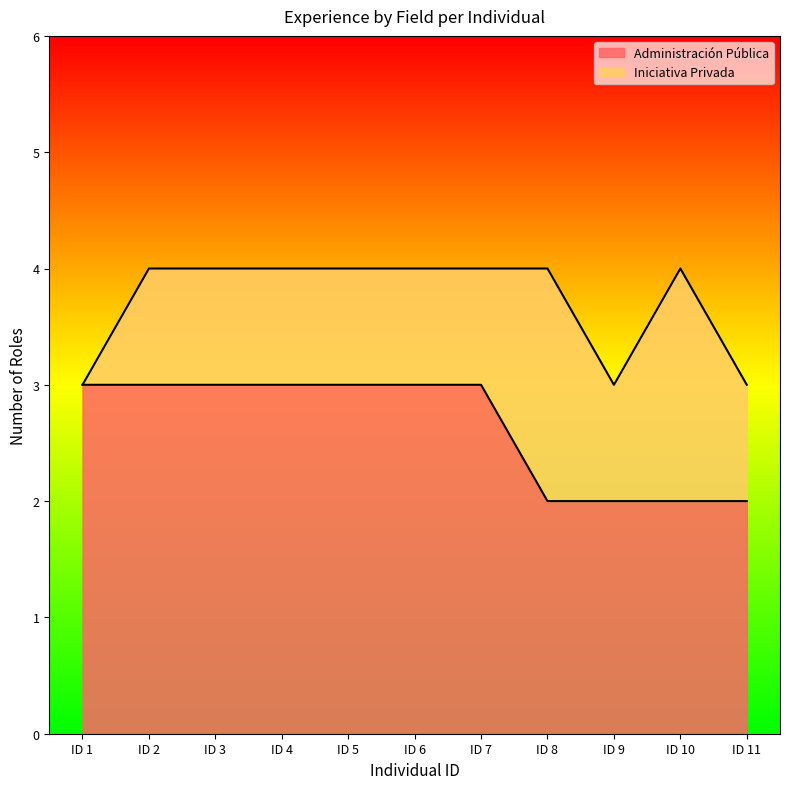

How many values are between 2 and 3?

11